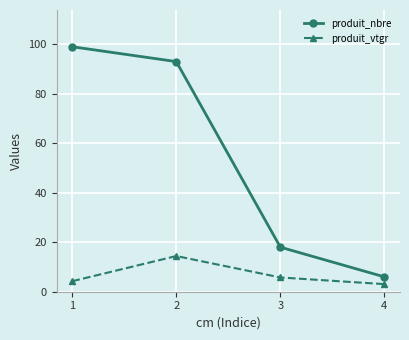

Which category has the highest value in the produit_nbre series?

1